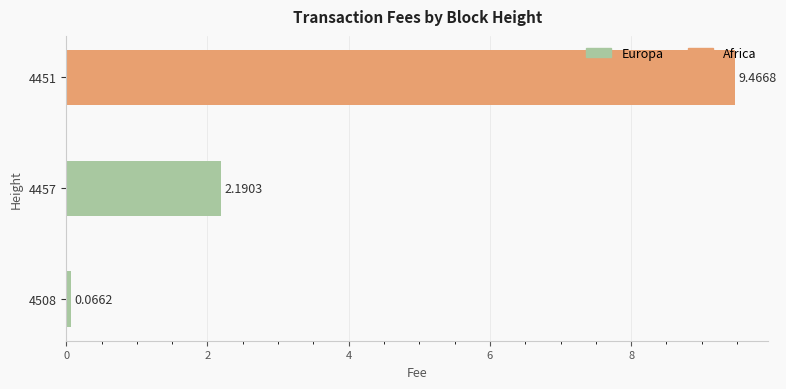

Which has a higher value, 4508 or 4457?

4457